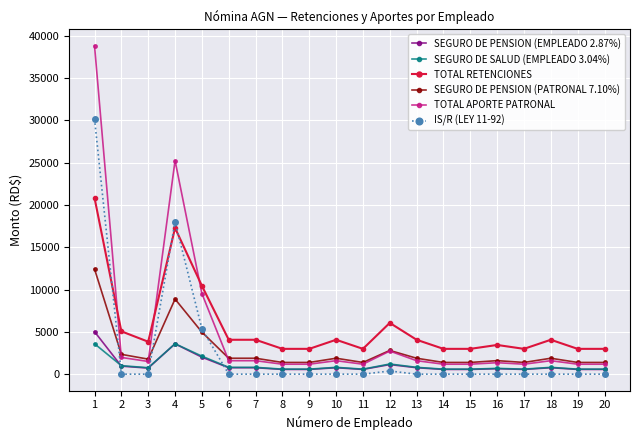

At which category does TOTAL APORTE PATRONAL reach its first local valley?

3